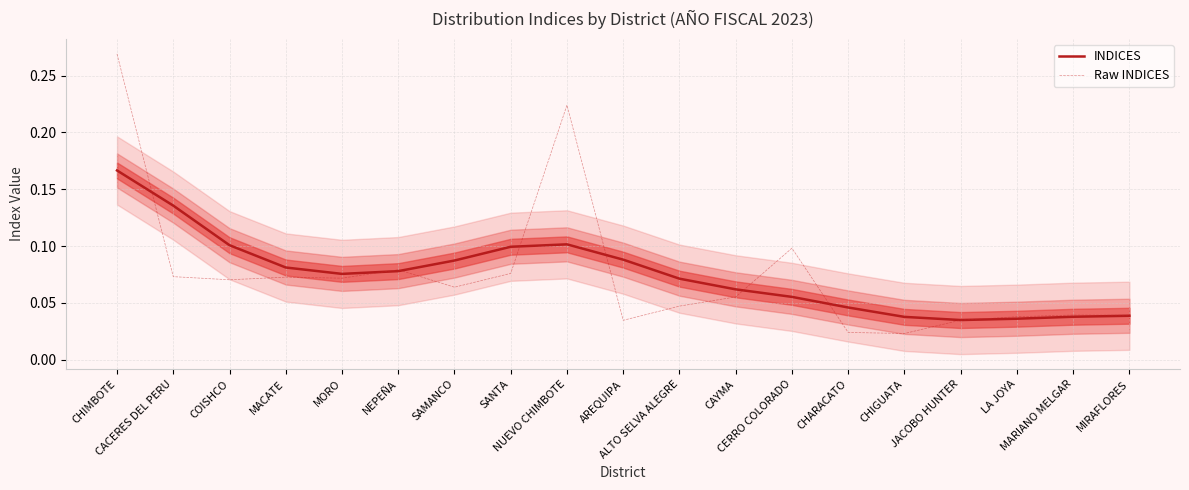

How many intersections are there between Raw INDICES and INDICES?

8